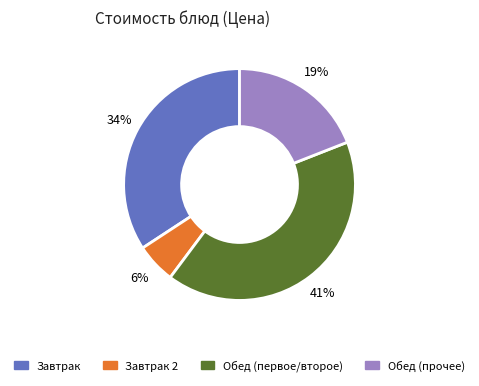

Is there any slice that represents more than half of the pie?

No